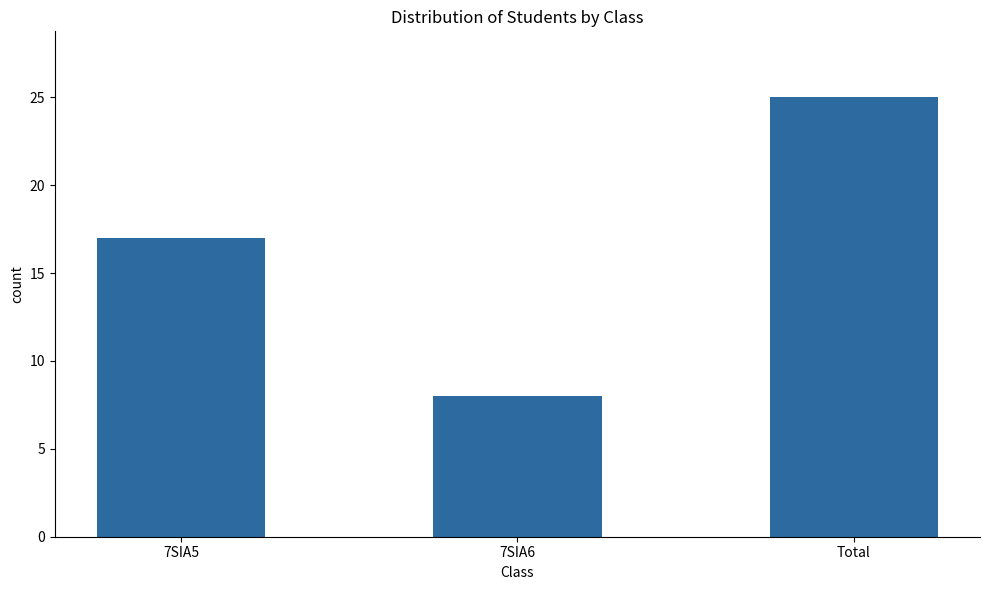

List the labels in order of value, smallest first.

7SIA6, 7SIA5, Total